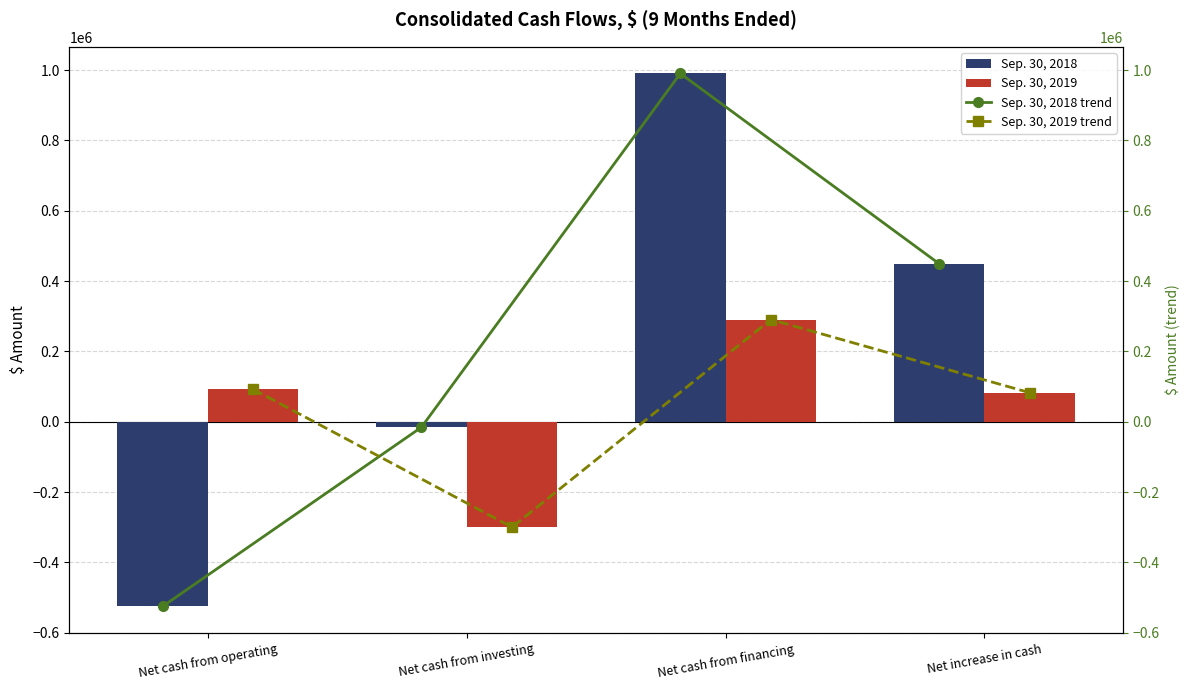

True or false: Sep. 30, 2018 has a value of 990118 at Net cash from financing.

True